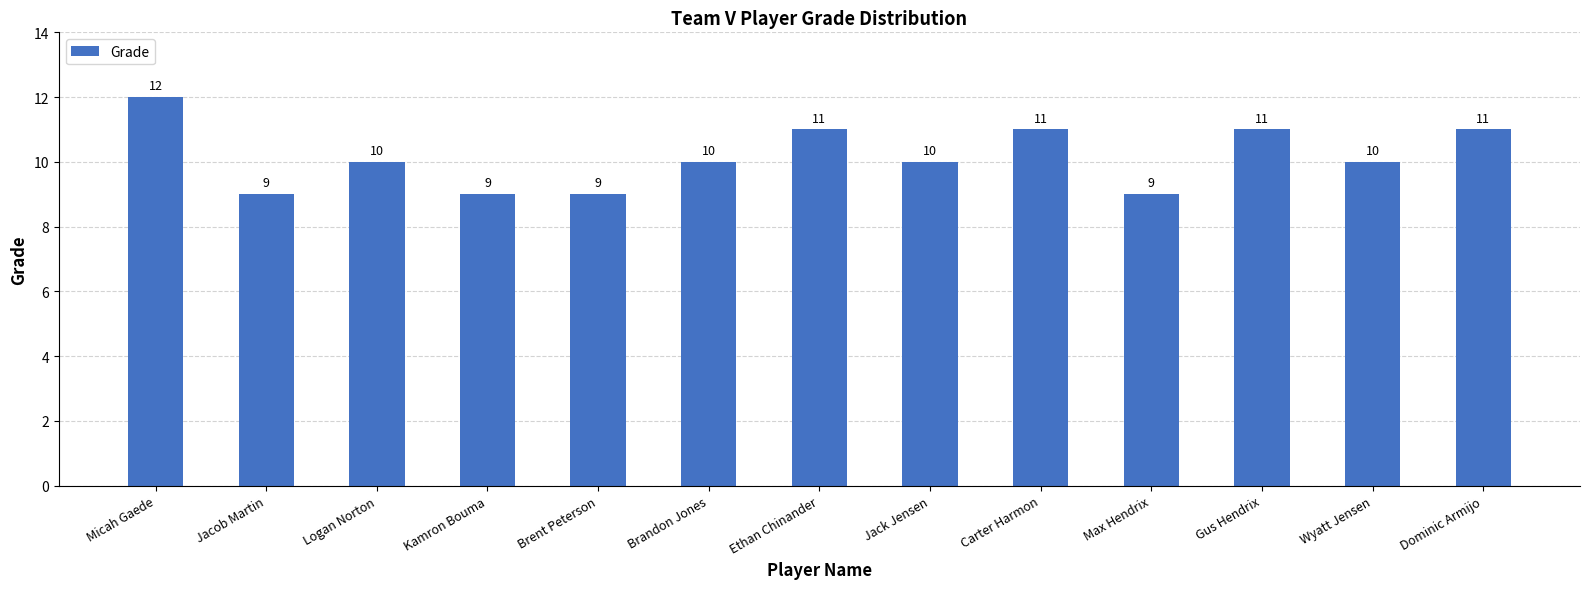

What is the label of the 11th bar from the left?

Gus Hendrix